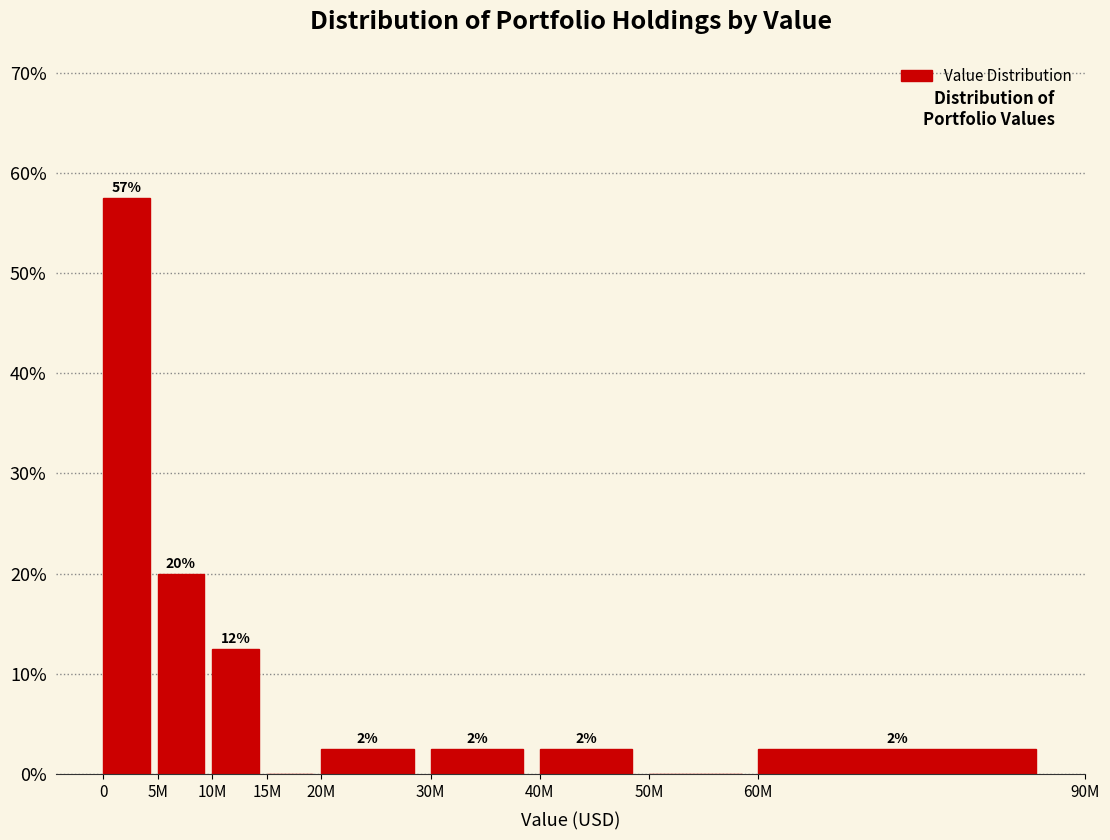

Are the bars horizontal?

No